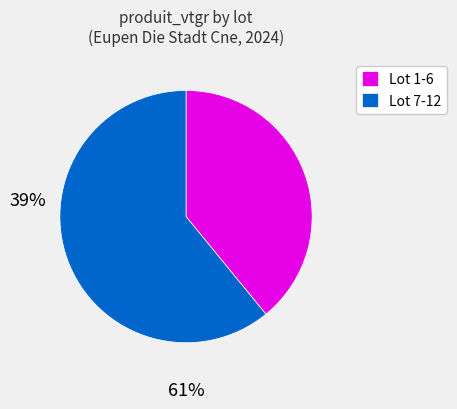

Do Lot 1-6 and Lot 7-12 together represent more than half of the pie?

Yes